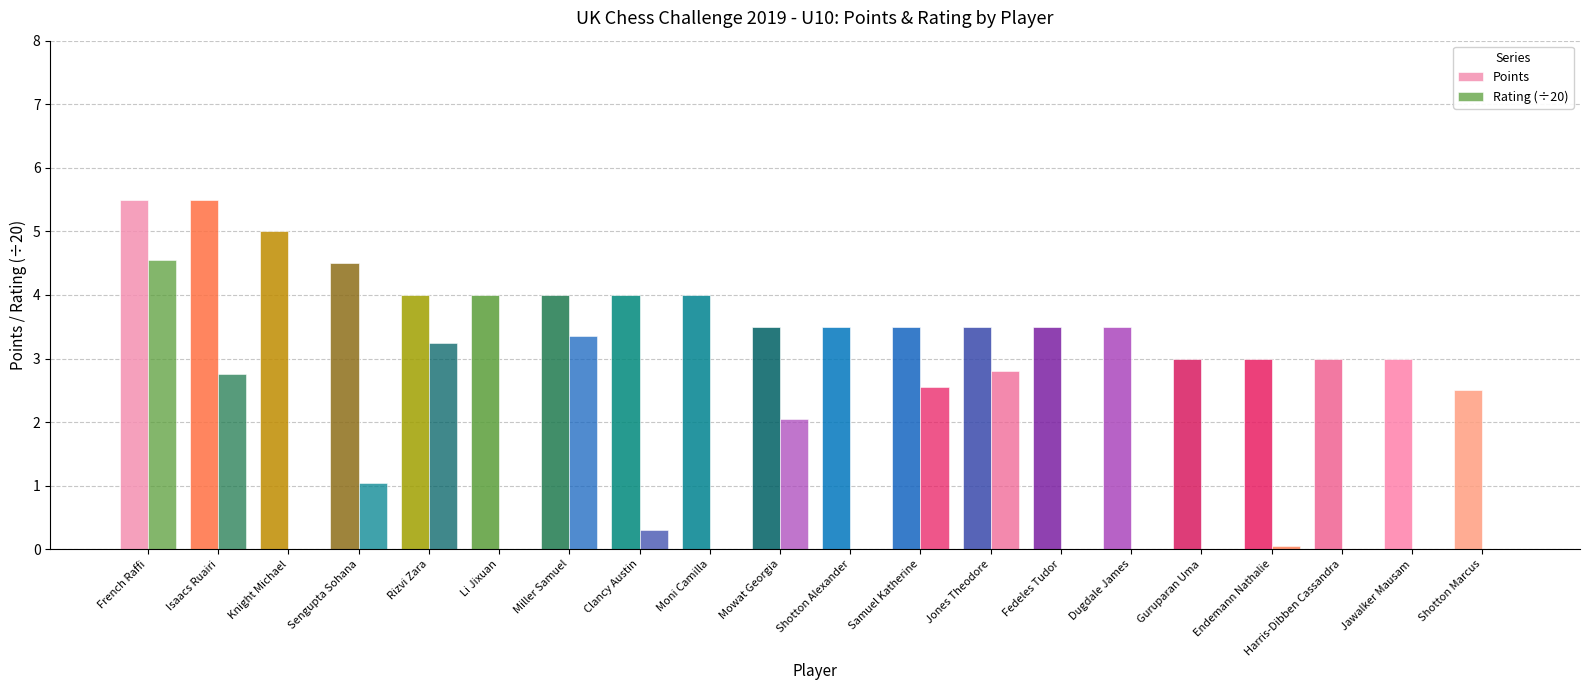

Count the number of data series in this chart.

2